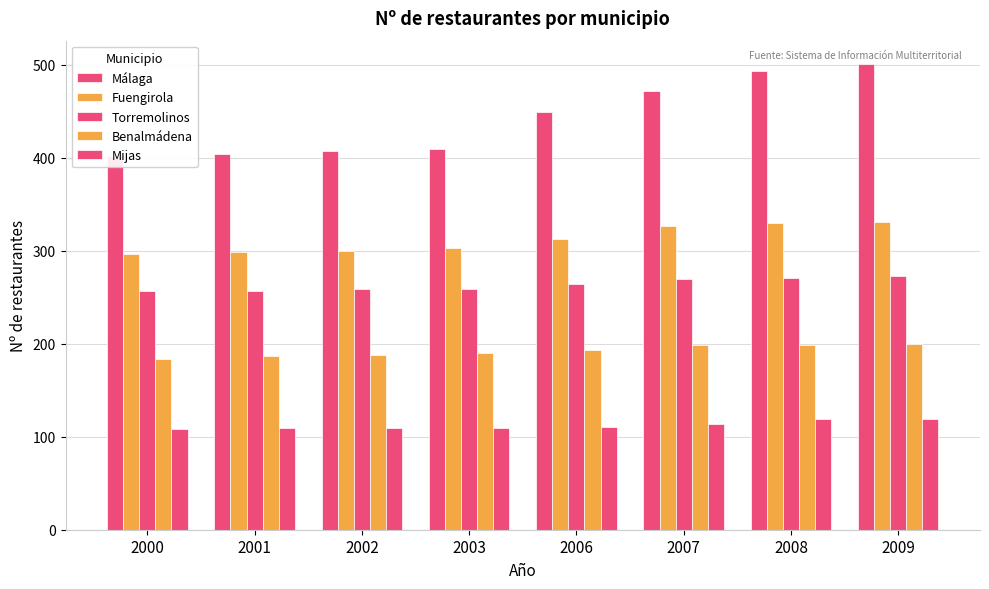

At which label does Málaga first exceed 449?

2007